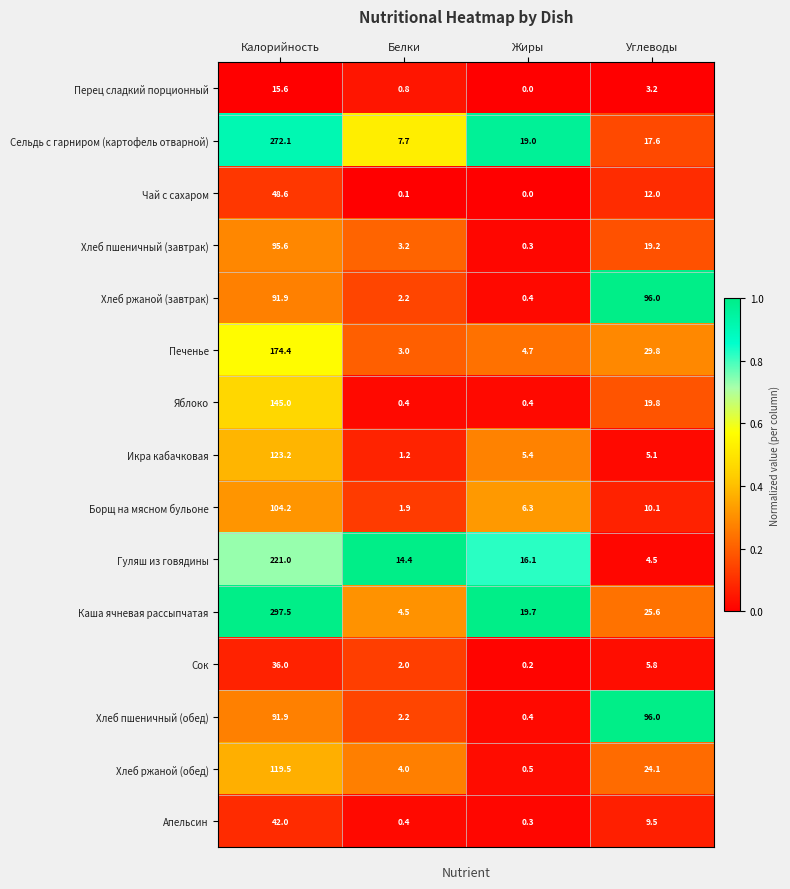

Which category has the highest value across all series?

Калорийность